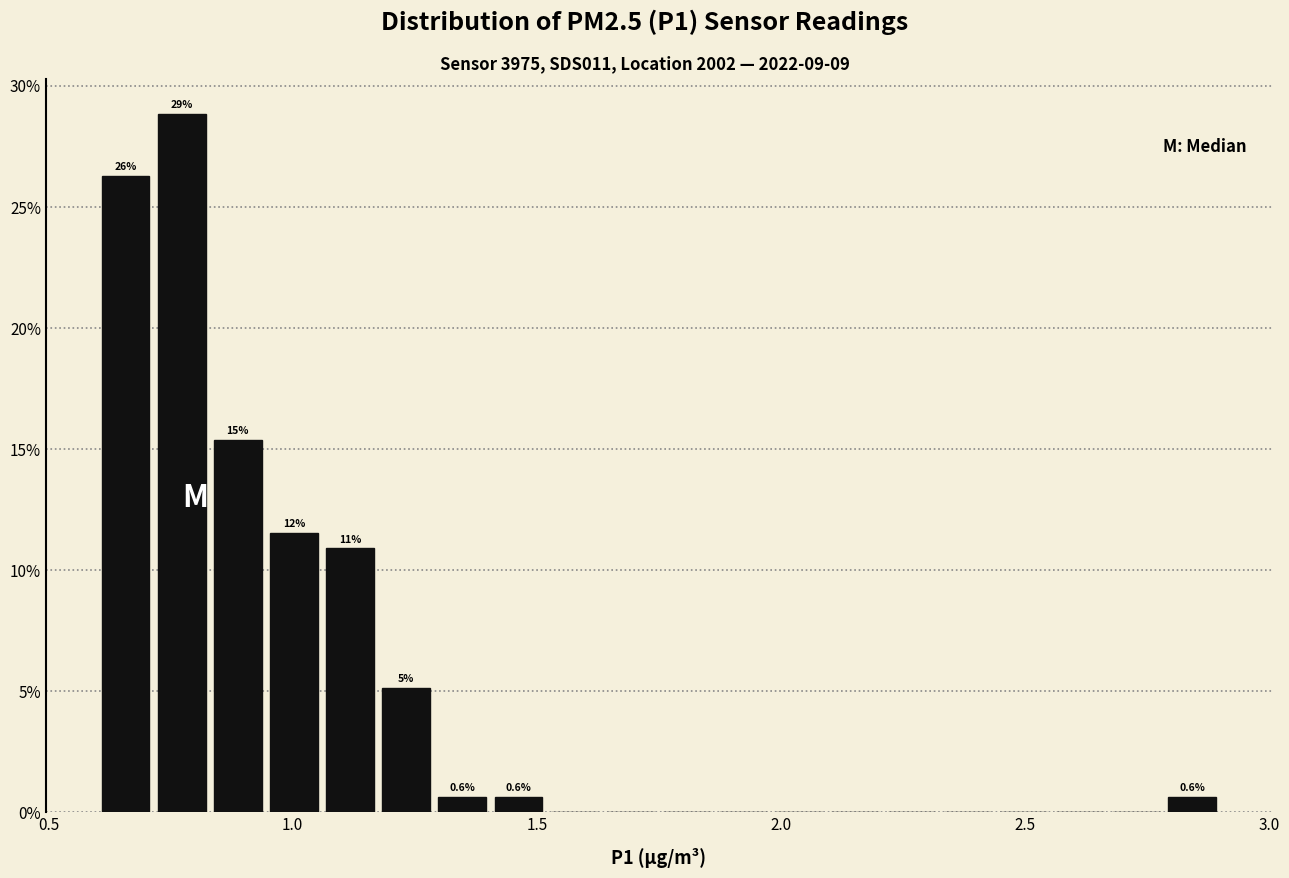

Read against the x-axis, roughly where is the centre of the tallest bar?

0.75